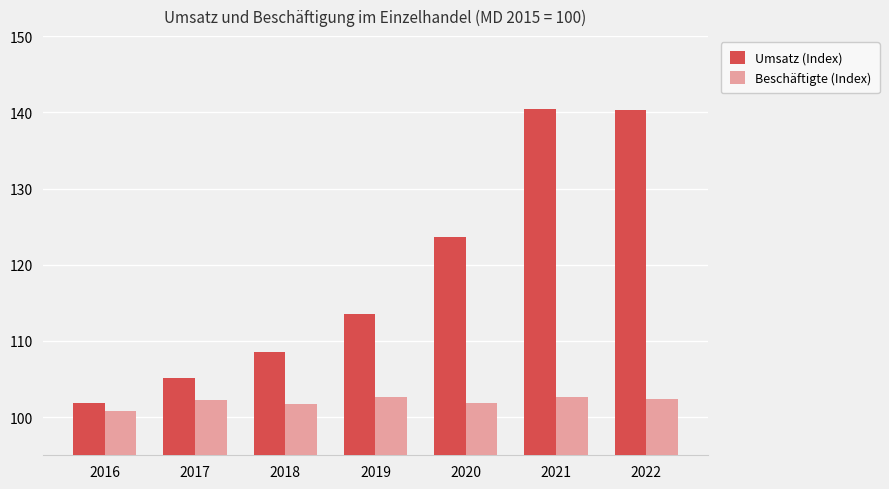

Which series has the largest total across all categories?

Umsatz (Index)